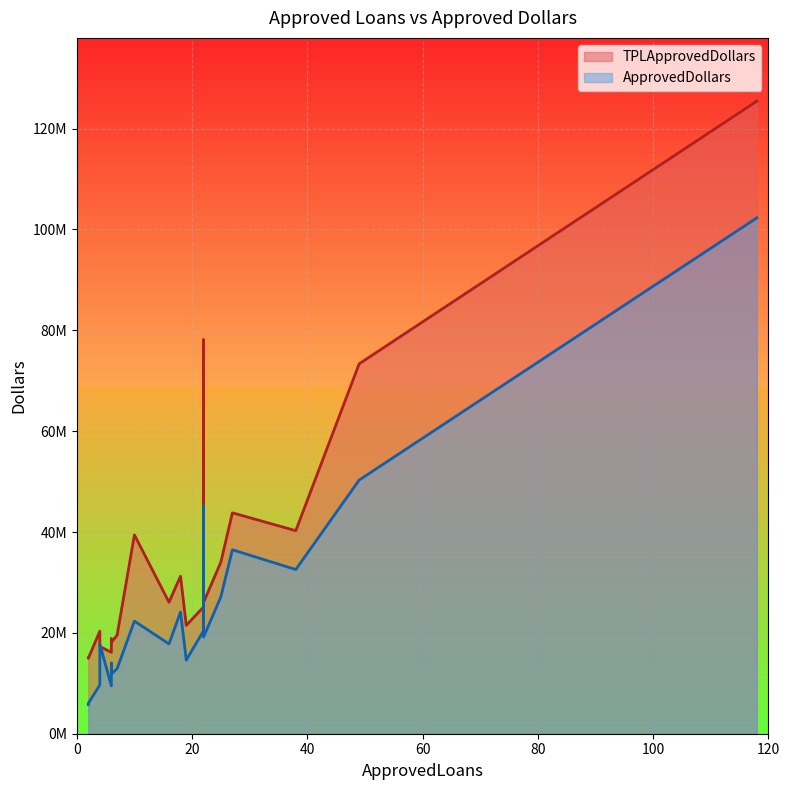

Reading left to right, extract all data points from this chart.

TPLApprovedDollars: 118=125437405	22=78111535	49=73355838	27=43799265	38=40262546	10=39422290	25=34015309	18=31225954	16=26077725	22=26054287	22=25141084	19=21488227	4=20338426	7=19557600	6=18838099	6=18116726	4=17300000	6=16145880	2=14997500	2=14948000
ApprovedDollars: 118=102290000	22=45179000	49=50301000	27=36478000	38=32560000	10=22328000	25=27144000	18=24126000	16=17805000	22=19180000	22=20420000	19=14599000	4=9669000	7=12901000	6=14014000	6=11852000	4=17772000	6=9497000	2=5783000	2=6022000